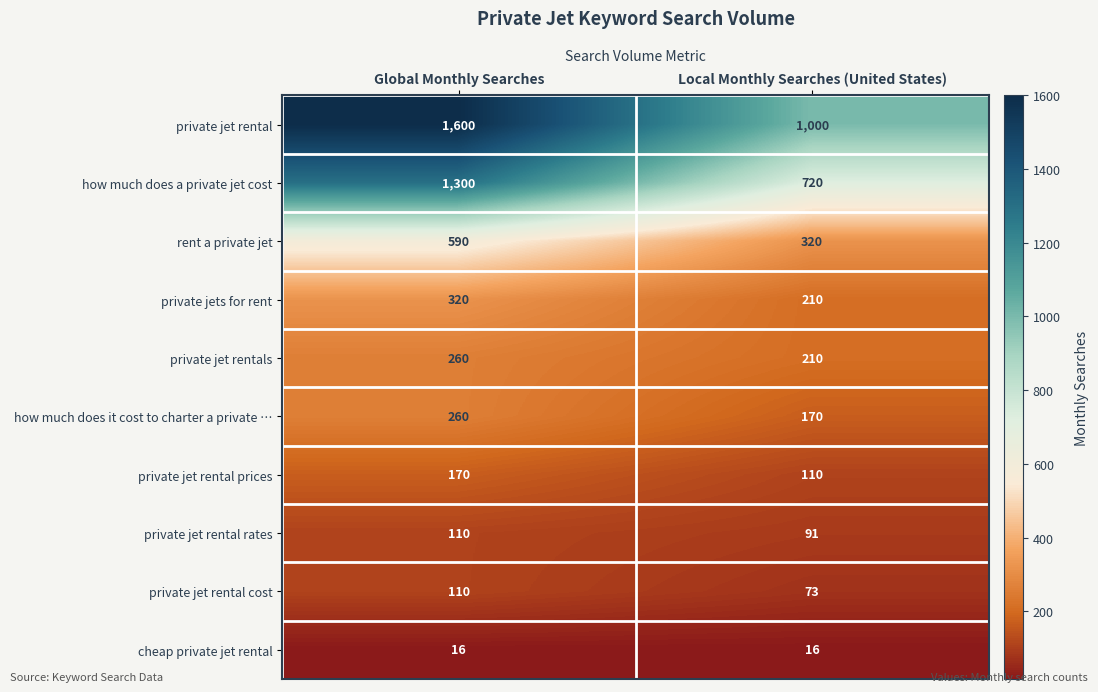

Reading right to left, list all the values displayed in this chart.

private jet rental: 1000	1600
how much does a private jet cost: 720	1300
rent a private jet: 320	590
private jets for rent: 210	320
private jet rentals: 210	260
how much does it cost to charter a private …: 170	260
private jet rental prices: 110	170
private jet rental rates: 91	110
private jet rental cost: 73	110
cheap private jet rental: 16	16